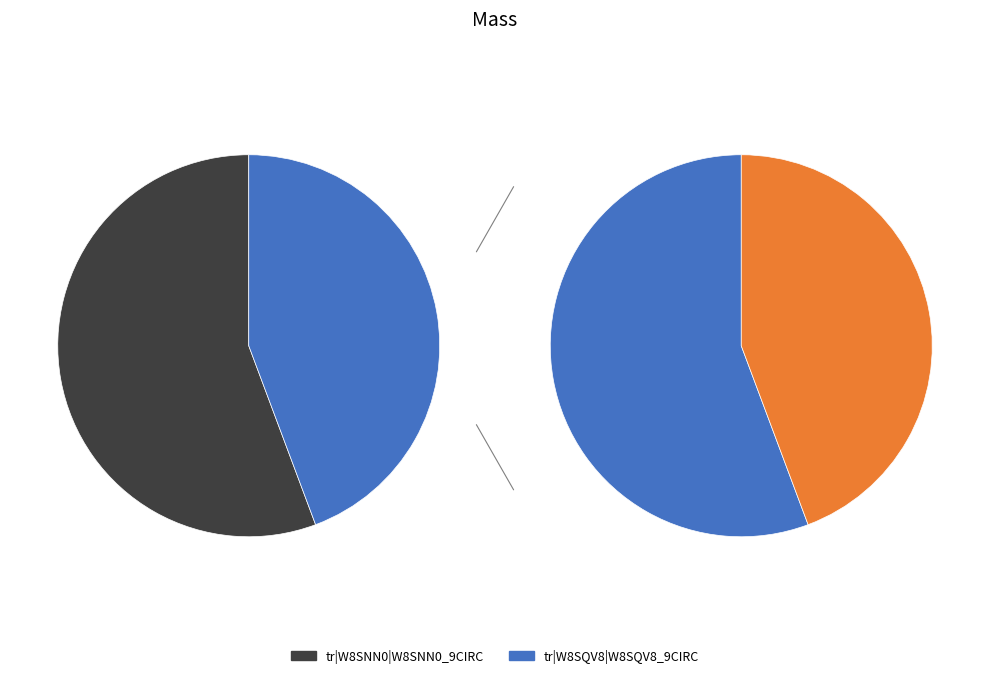

Count the number of slices in the pie.

2